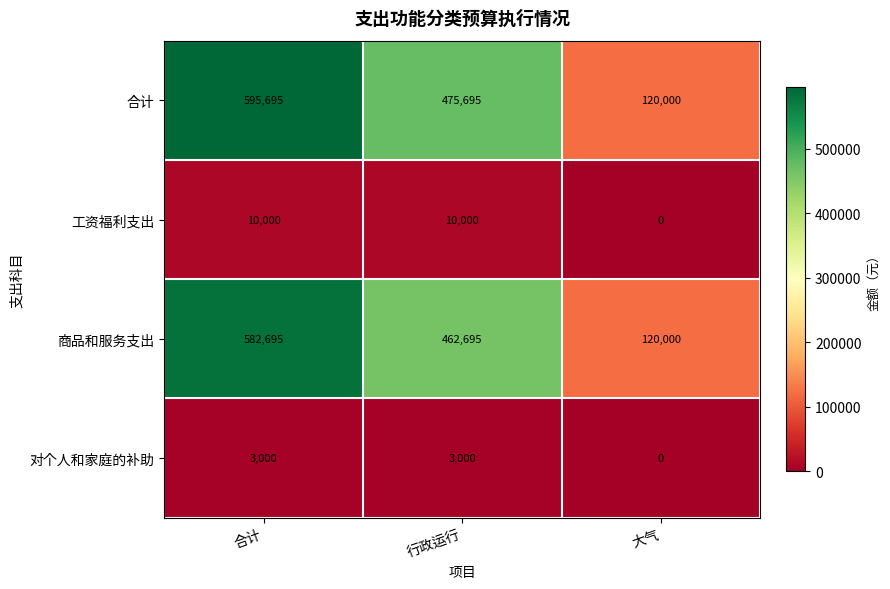

Rank the series by their maximum value, from highest to lowest.

合计, 商品和服务支出, 工资福利支出, 对个人和家庭的补助